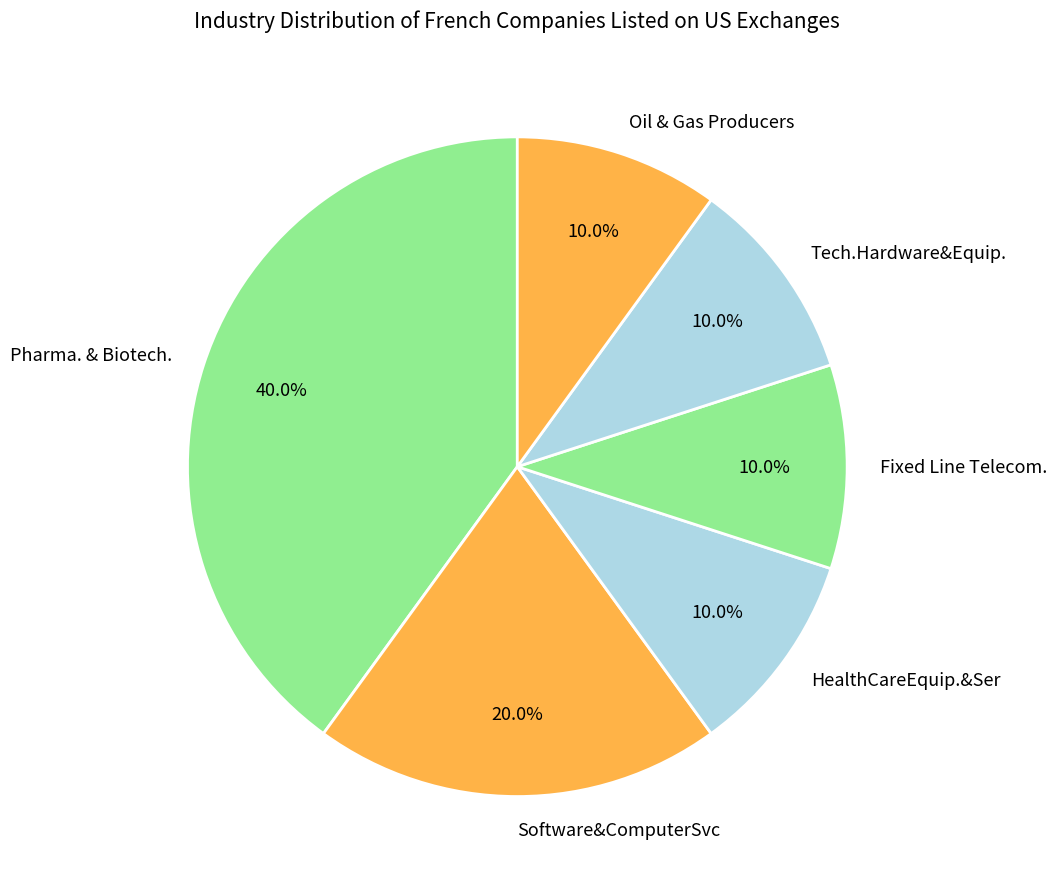

Does any single category account for the majority?

No